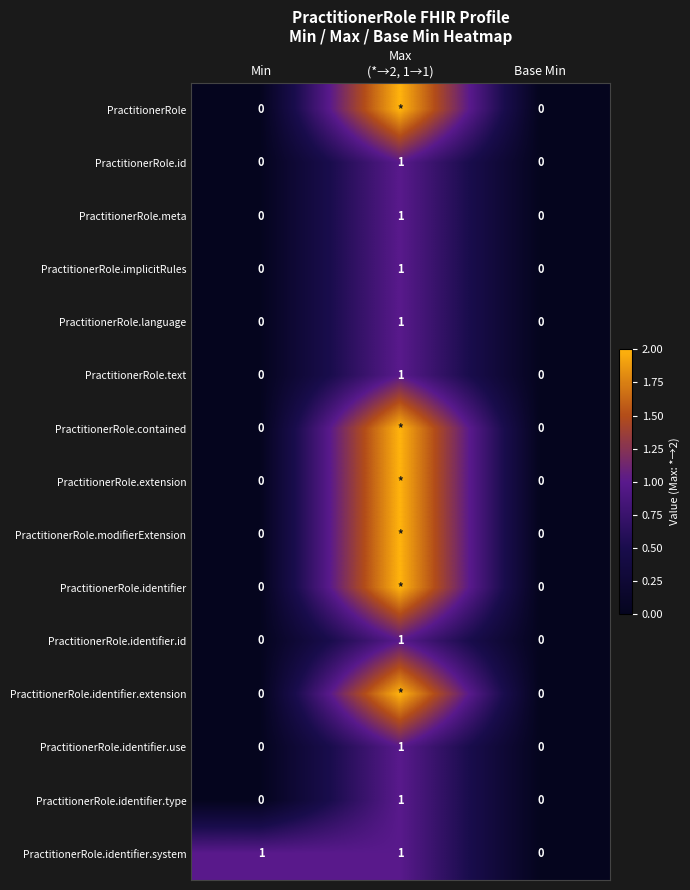

How many data points does each series have?

3